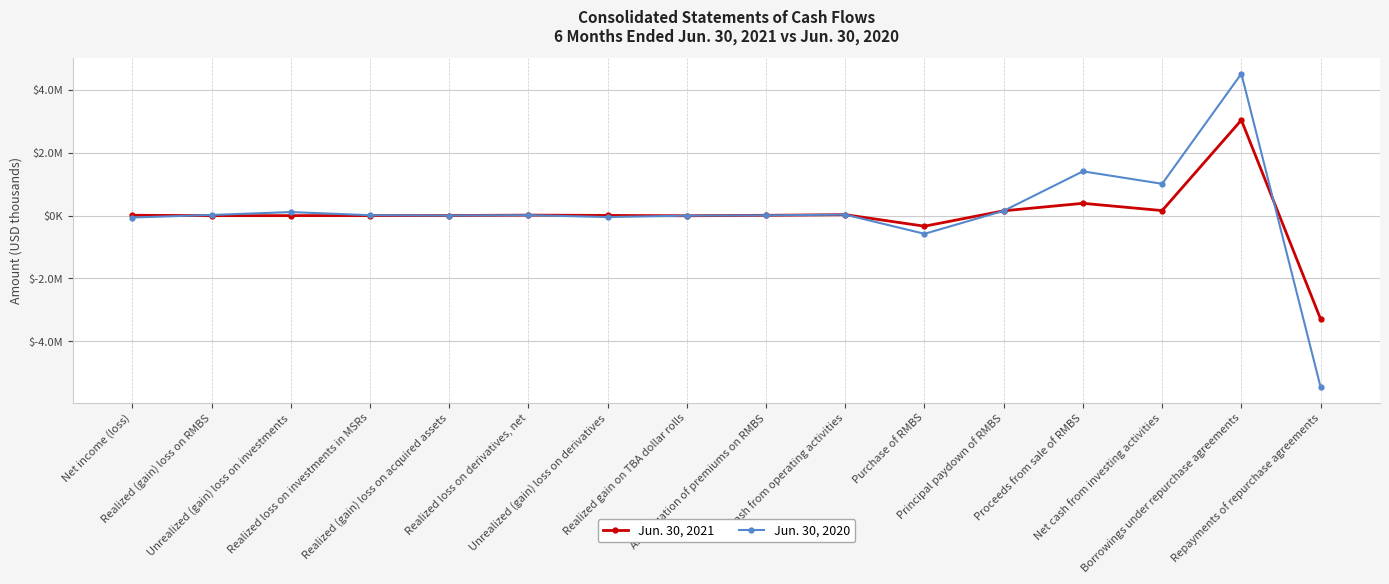

Which series ends up on top after the final intersection of Jun. 30, 2021 and Jun. 30, 2020?

Jun. 30, 2021